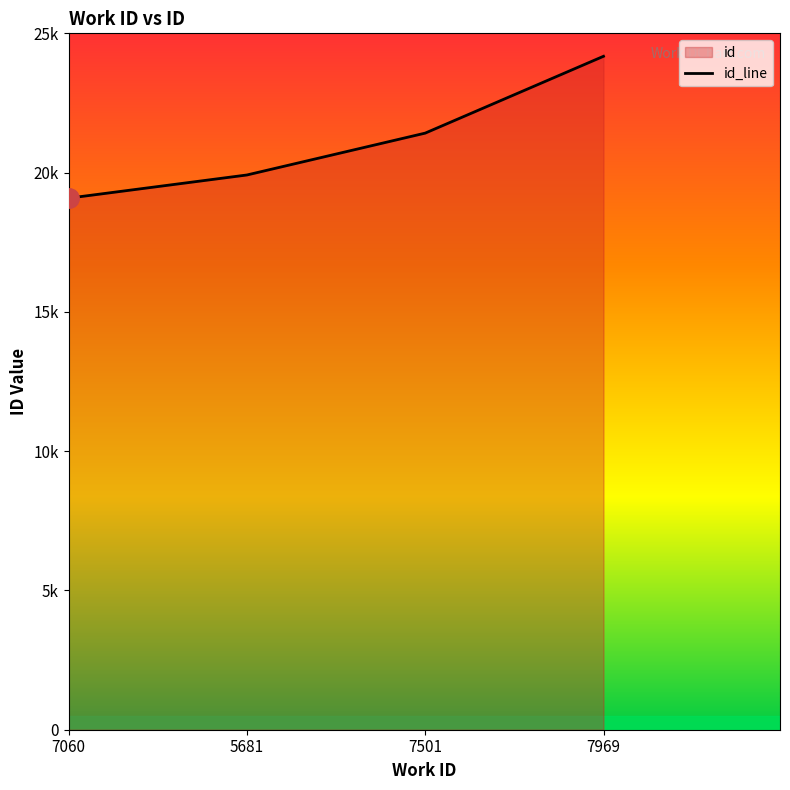

What is the label of the 3rd point from the right?

5681